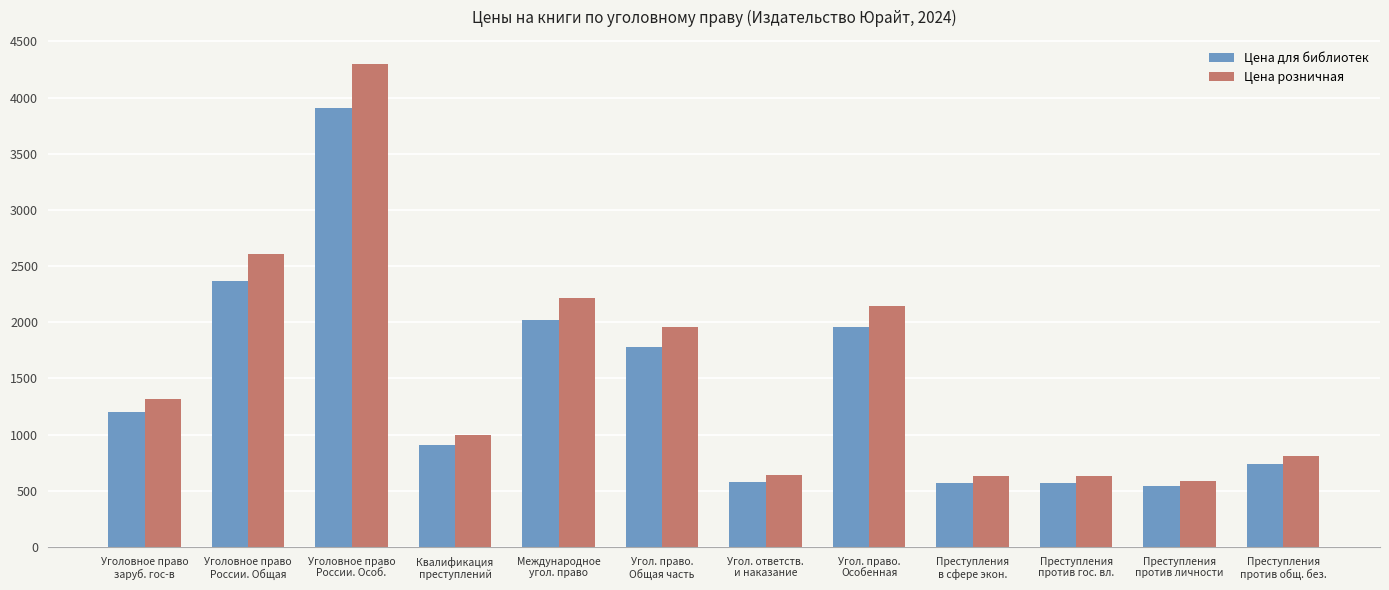

How many groups of bars are there?

12